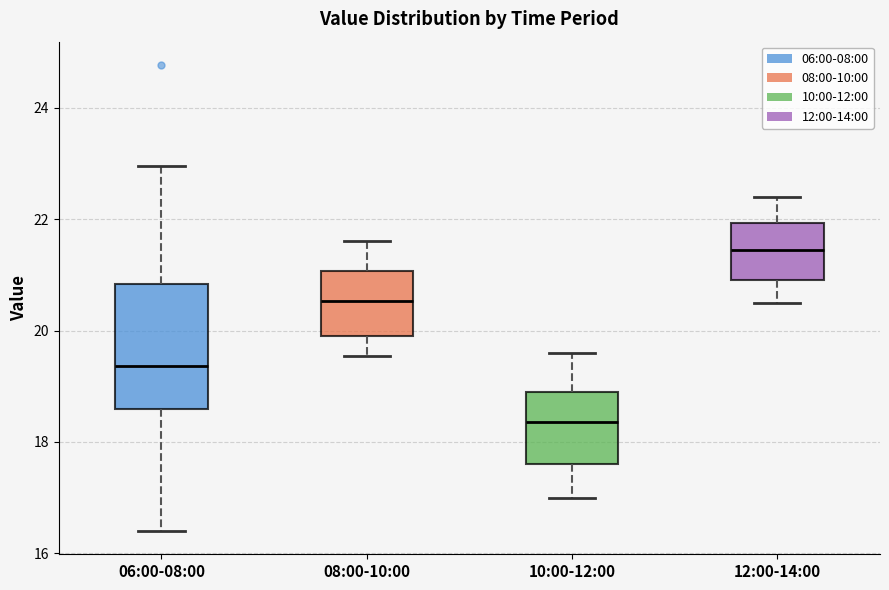

Which box has the lowest median line?

10:00-12:00